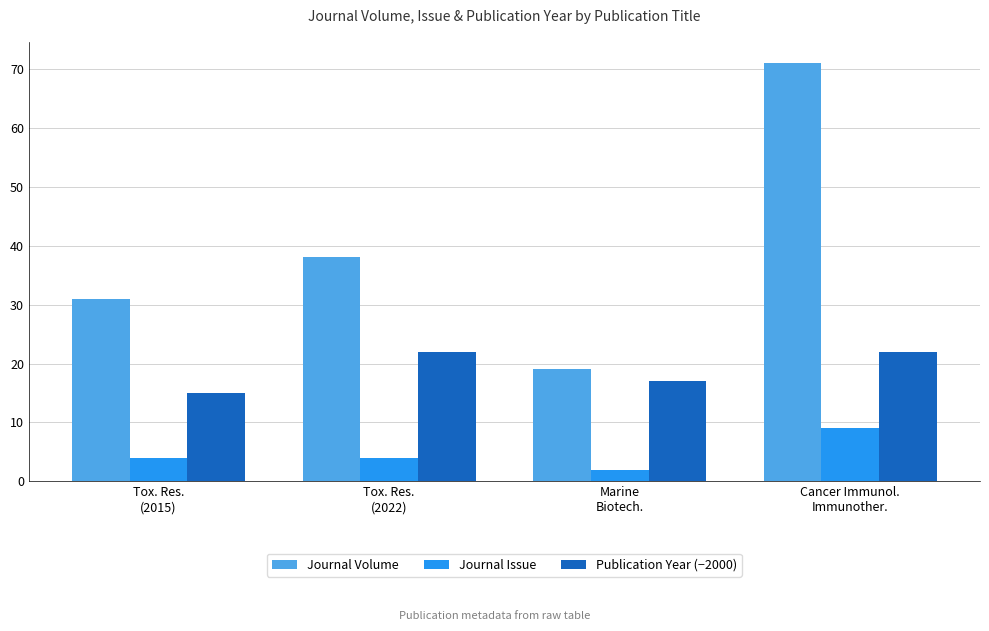

What is the sum of the Publication Year (−2000) values at Tox. Res.
(2022) and Cancer Immunol.
Immunother.?

44